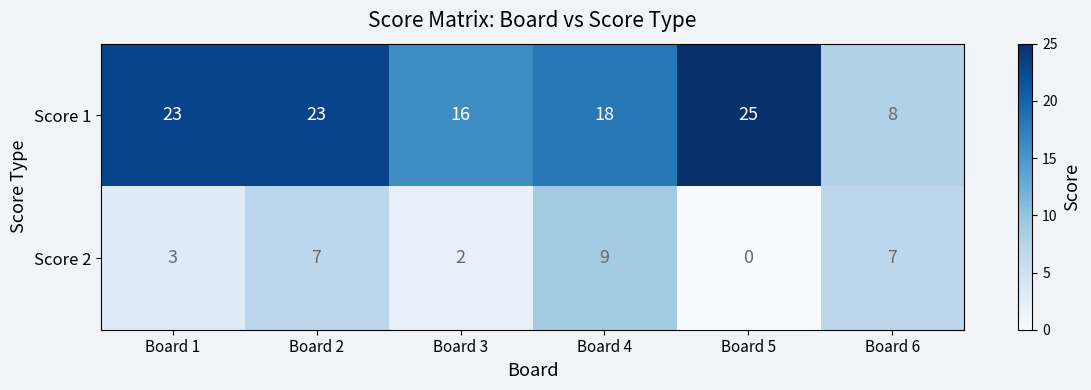

Which series has the largest total across all categories?

Score 1